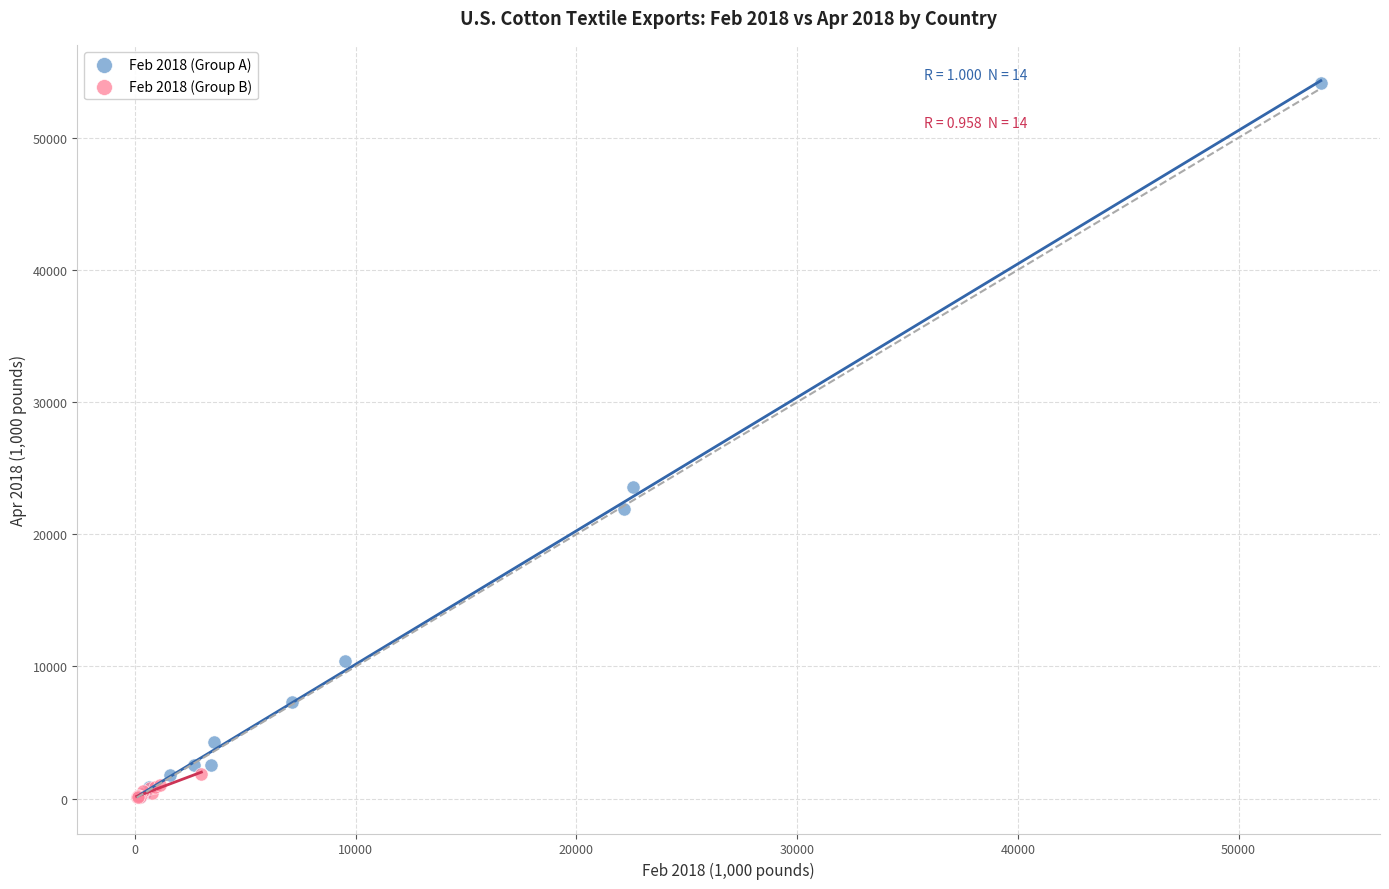

Which series reaches the maximum Y coordinate?

Feb 2018 (Group A)